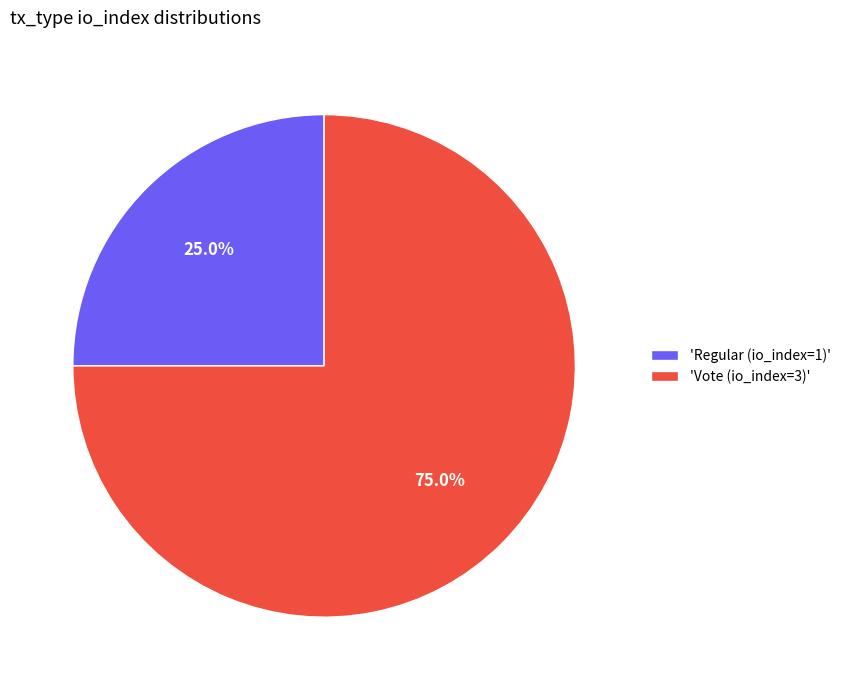

How many segments does this pie chart have?

2